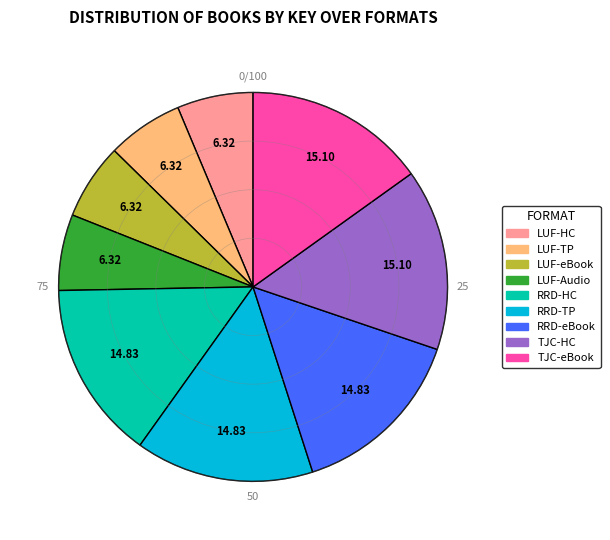

Does any single category account for the majority?

No